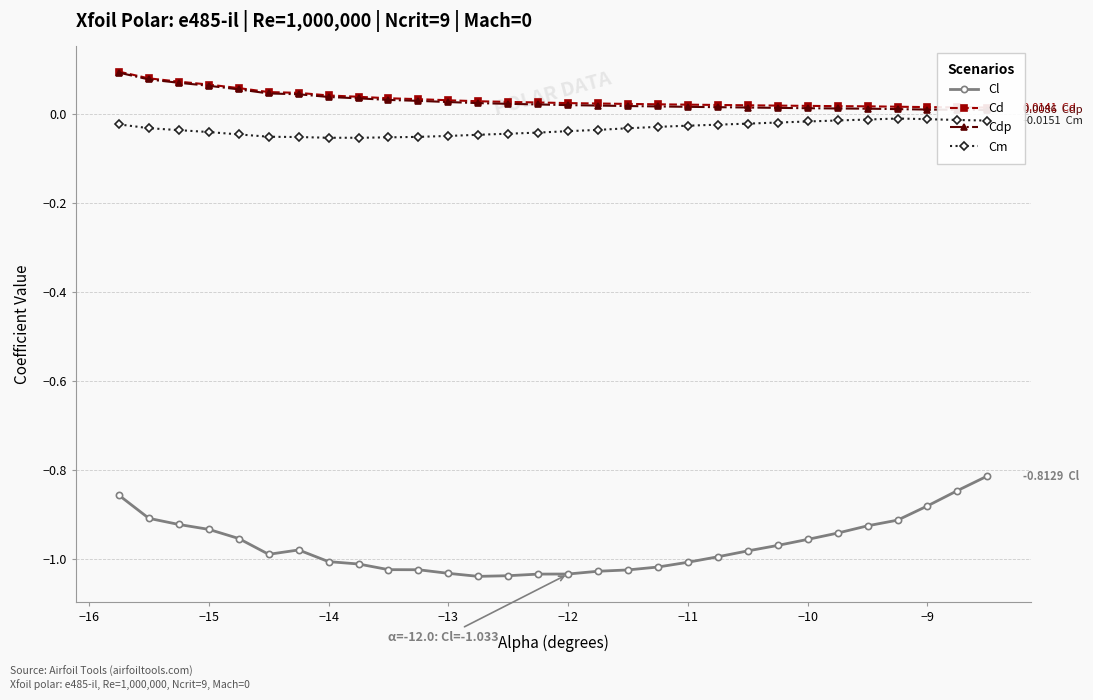

True or false: Cm and Cl cross at least once.

False